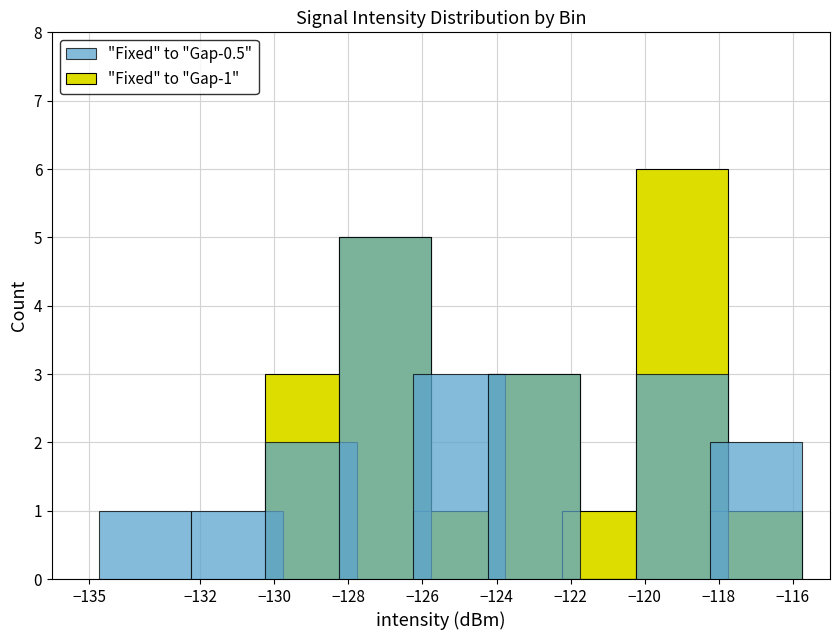

True or false: intensity(dBm) (Gap-0.5) has a value of 2 at −120.

False